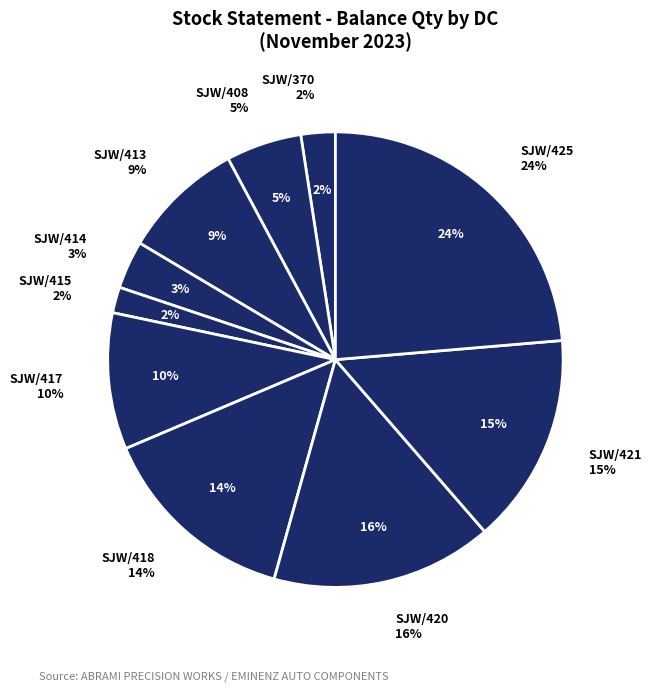

Does SJW/370 account for over 50% of the chart?

No